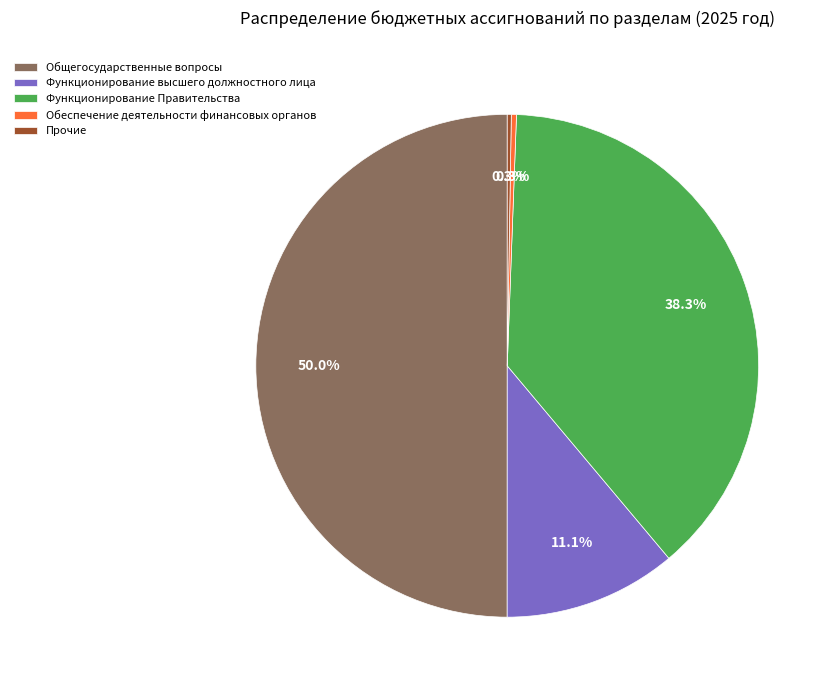

What percentage is NOT represented by Общегосударственные вопросы?

50.0%